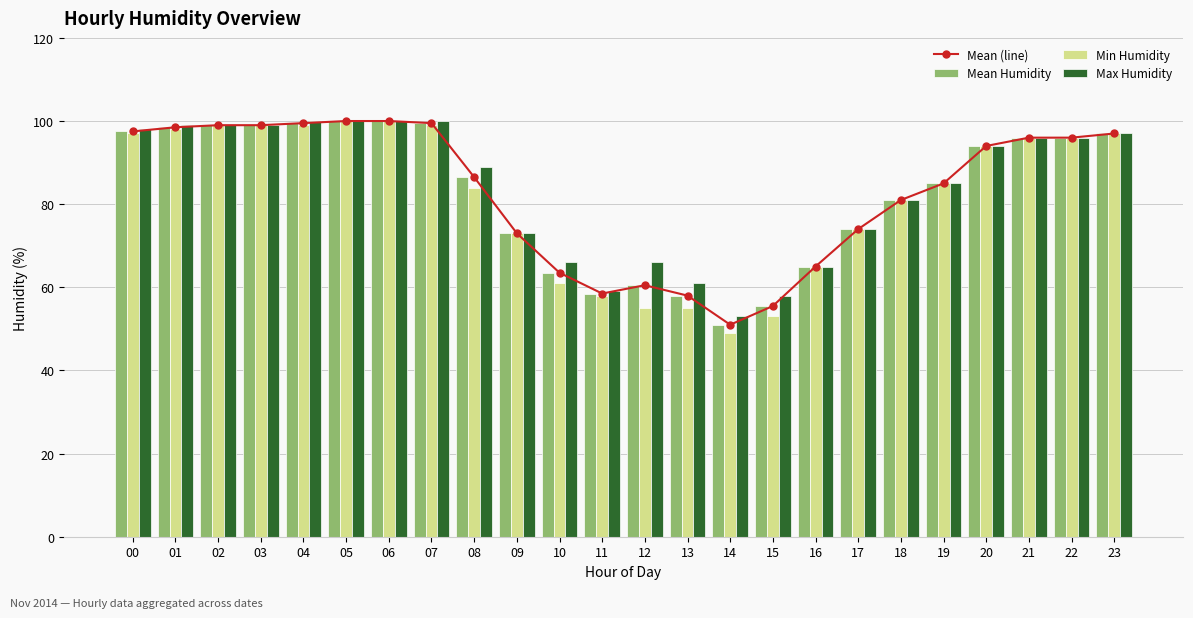

What is the sum of the Max Humidity values at 14 and 22?

149.0